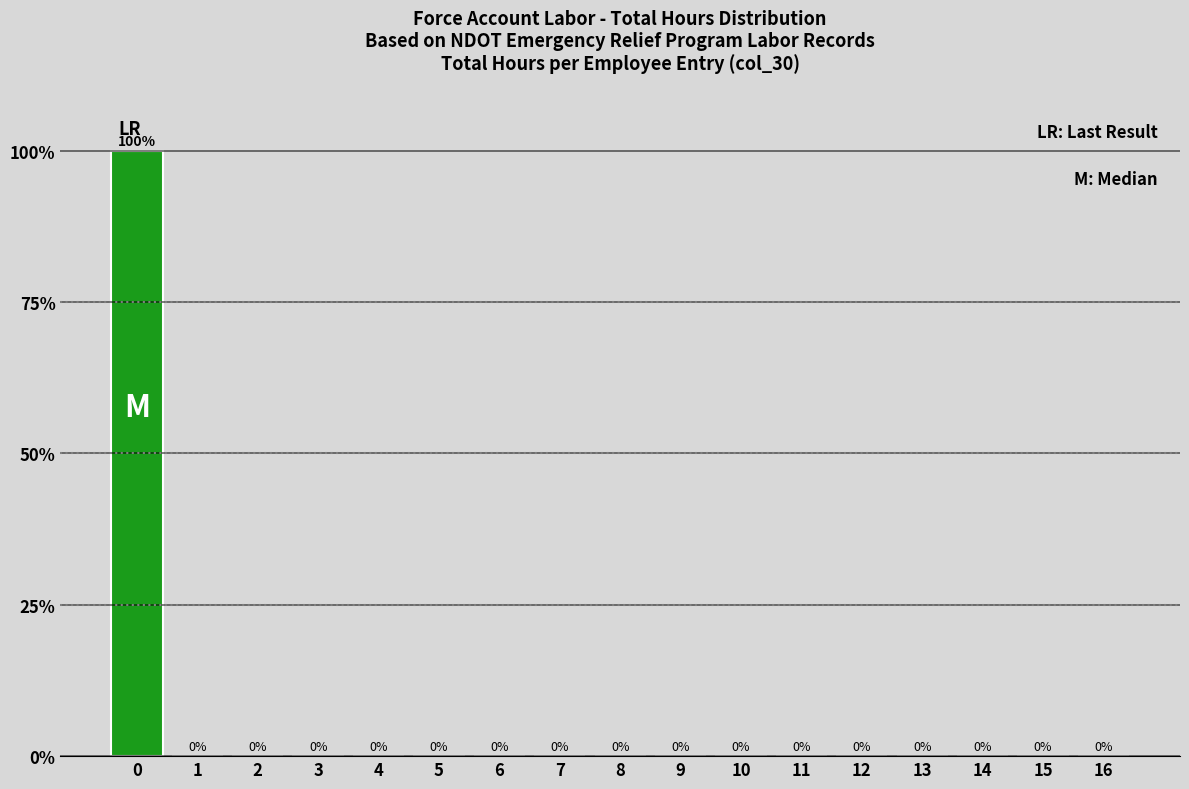

Reading left to right, transcribe this chart: for each bar, give the range it covers on the x-axis and its height.

-0.5 to 0.5: 100
0.5 to 1.5: 0
1.5 to 2.5: 0
2.5 to 3.5: 0
3.5 to 4.5: 0
4.5 to 5.5: 0
5.5 to 6.5: 0
6.5 to 7.5: 0
7.5 to 8.5: 0
8.5 to 9.5: 0
9.5 to 10.5: 0
10.5 to 11.5: 0
11.5 to 12.5: 0
12.5 to 13.5: 0
13.5 to 14.5: 0
14.5 to 15.5: 0
15.5 to 16.5: 0